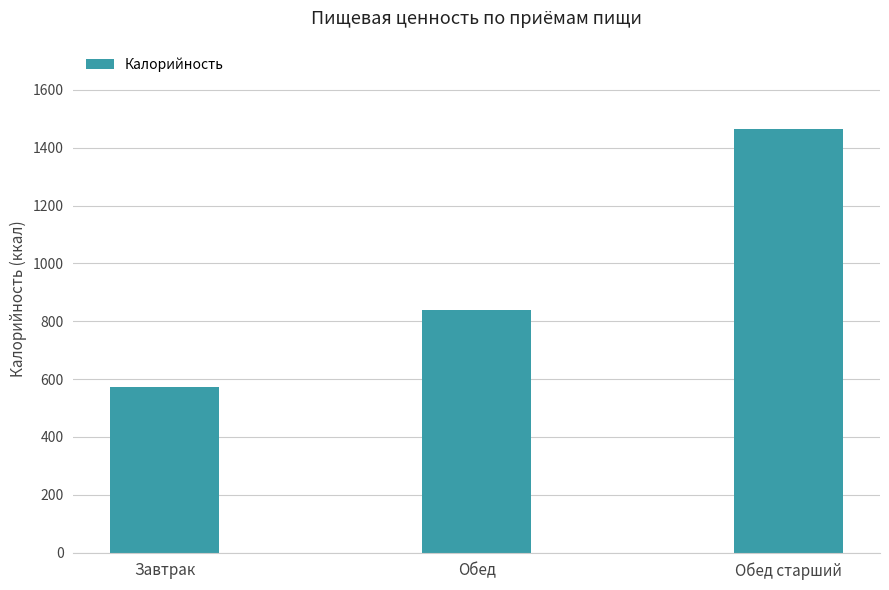

True or false: the data shows 1463 at Обед старший.

True